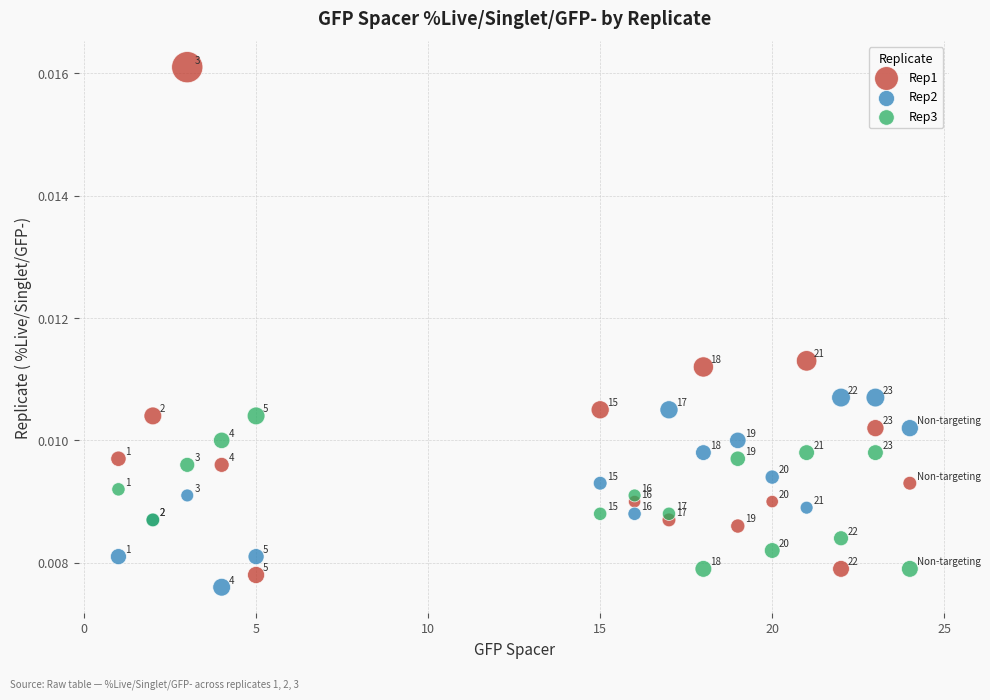

Which series contains the lowest Y value?

Rep2